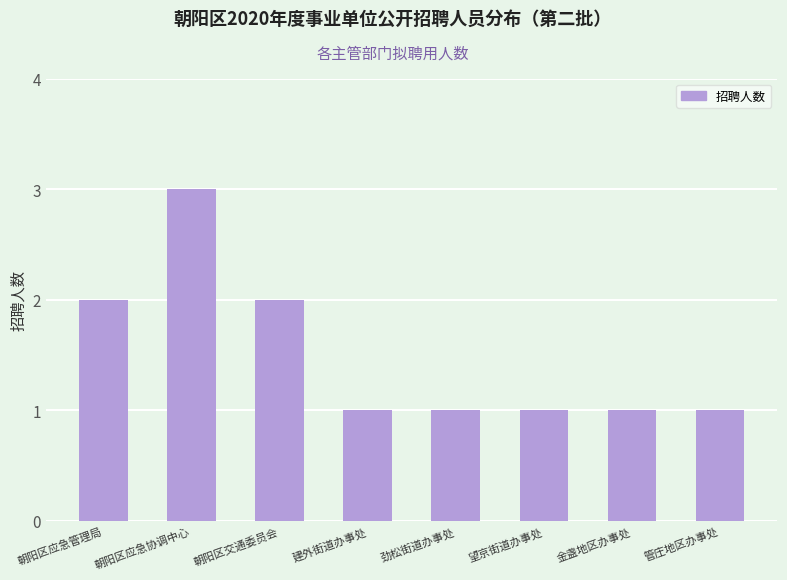

At which category does the chart reach its peak across all series?

朝阳区应急协调中心